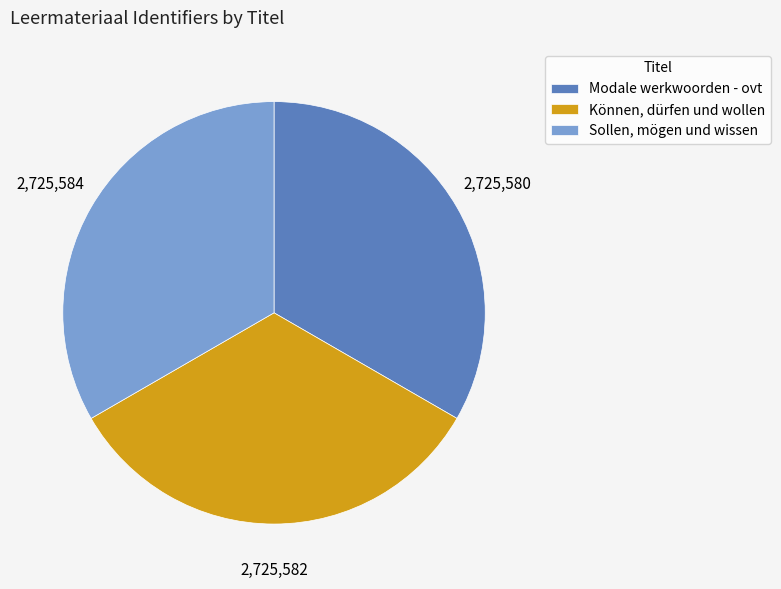

Combined, do Sollen, mögen und wissen and Modale werkwoorden - ovt account for over 50%?

Yes